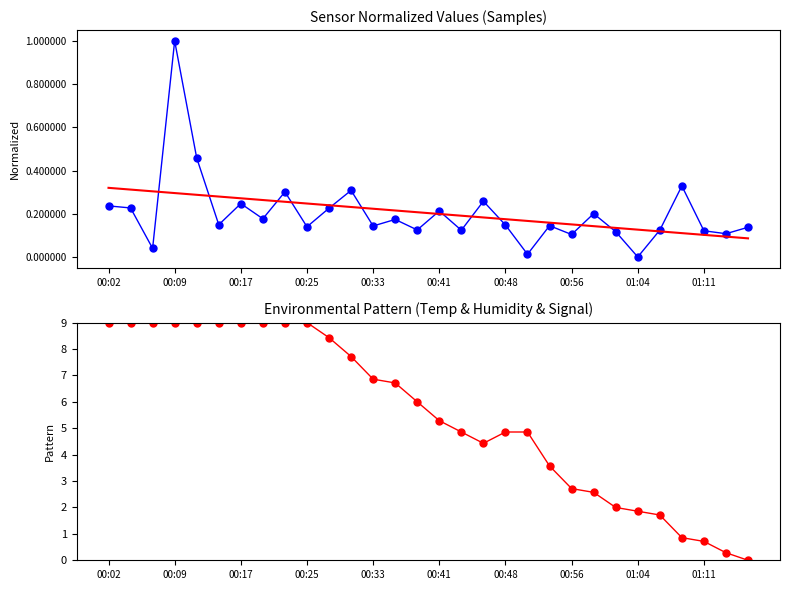

What is the total value across all series at 25?

2.0